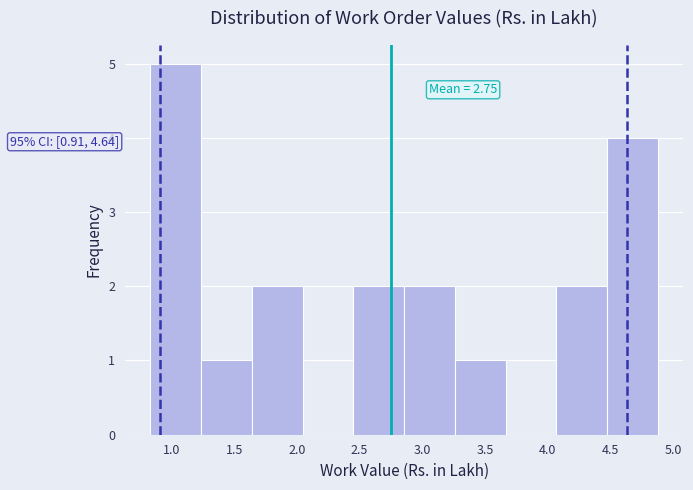

Over which range of the x-axis is the bar tallest?

0.830 to 1.235